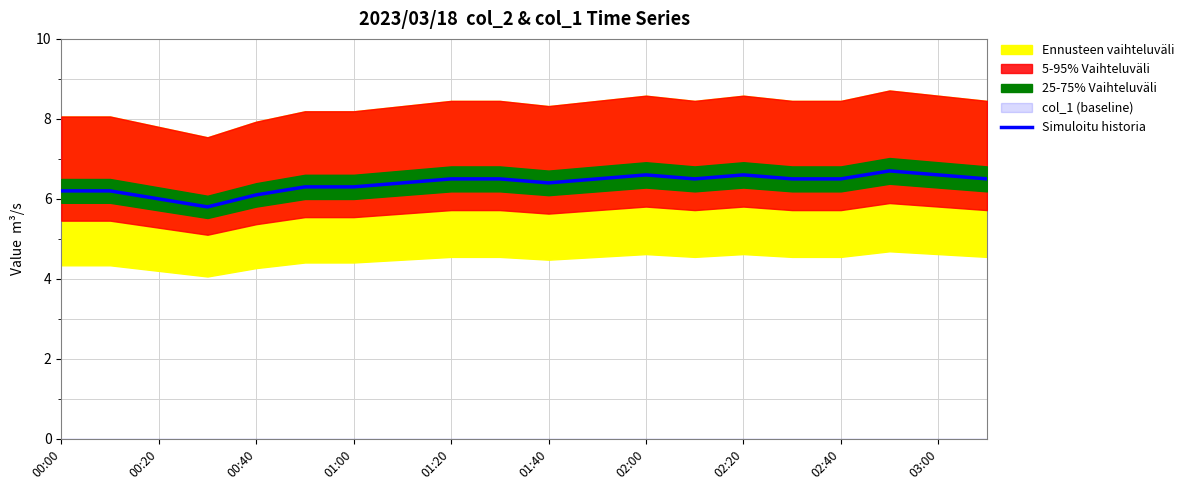

What is the highest value of the Simuloitu historia series?

6.7